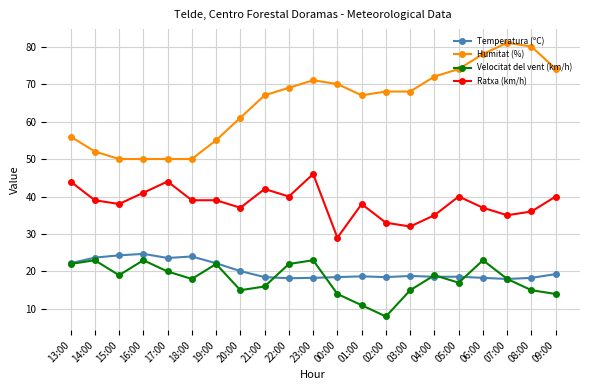

True or false: Velocitat del vent (km/h) and Humitat (%) cross at least once.

False